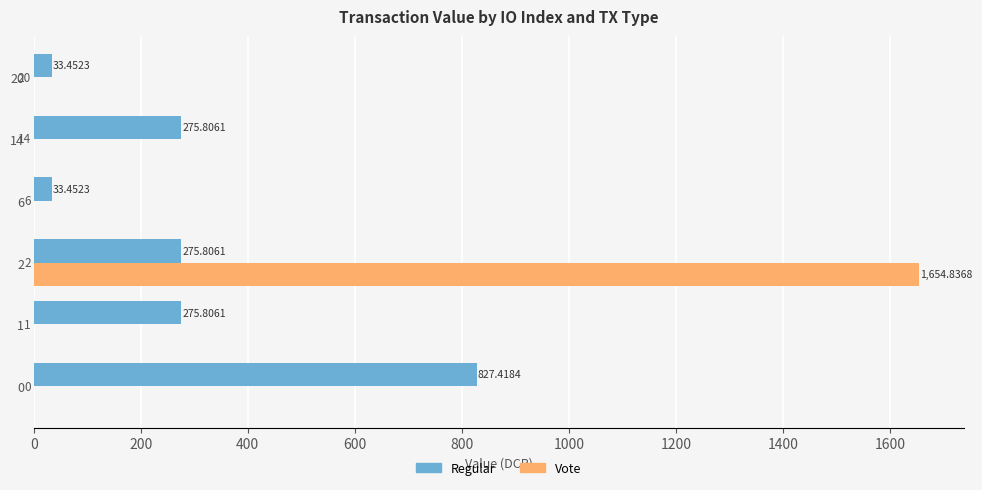

Which series changed the most between 14 and 20?

Regular